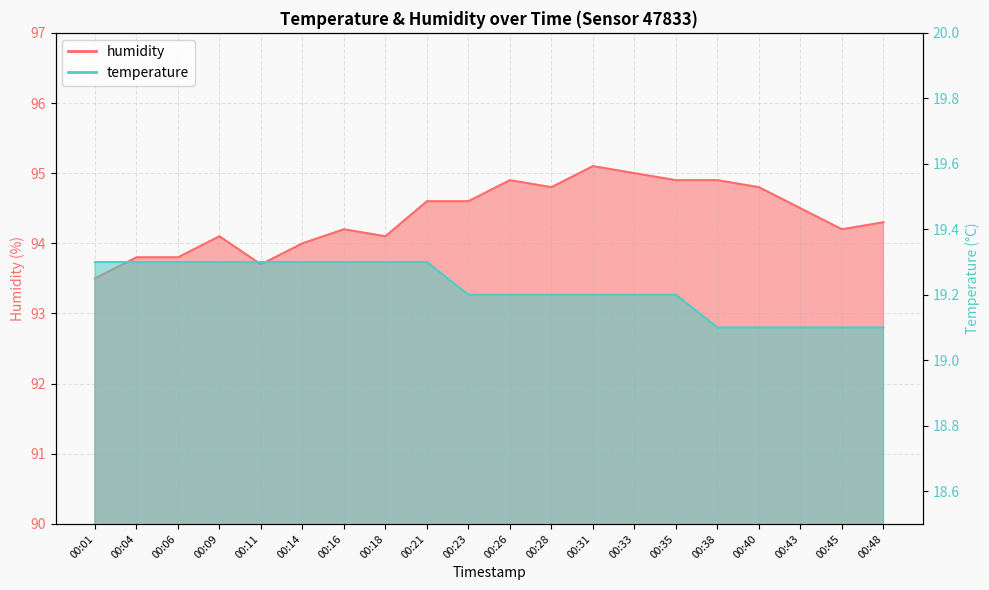

What is the total value across all series at 00:48?

113.4